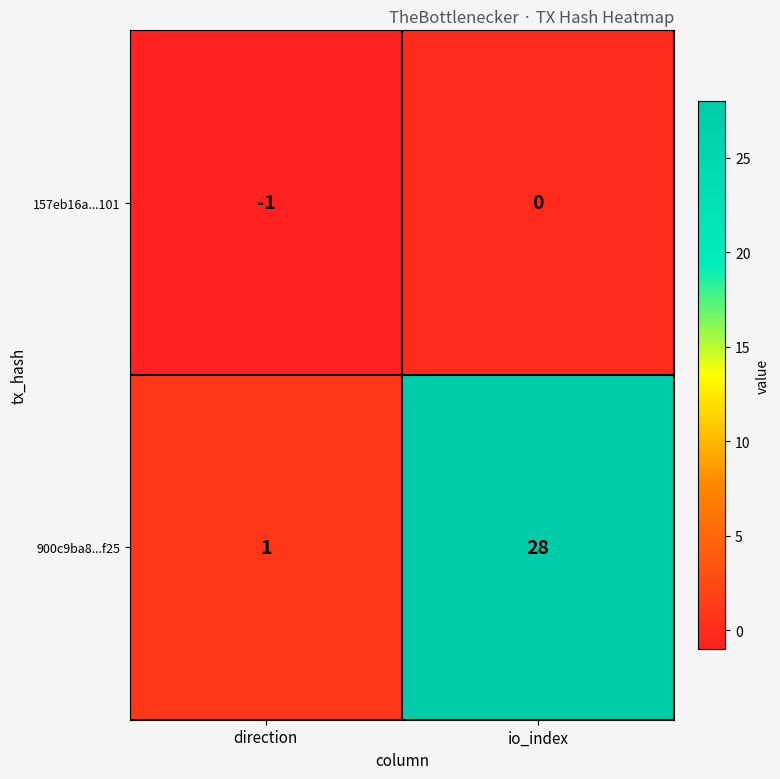

What is the sum of the 900c9ba8...f25 values at direction and io_index?

29